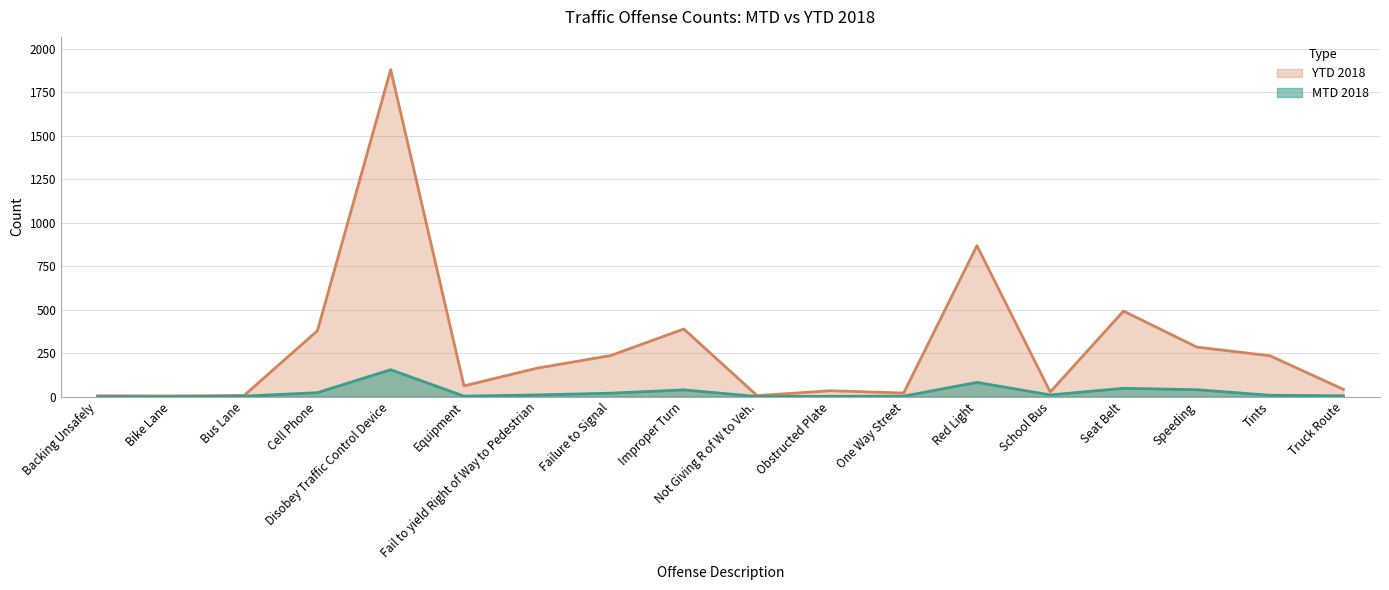

Reading left to right, extract all data points from this chart.

MTD 2018: Backing Unsafely=0	Bike Lane=0	Bus Lane=3	Cell Phone=23	Disobey Traffic Control Device=155	Equipment=3	Fail to yield Right of Way to Pedestrian=10	Failure to Signal=20	Improper Turn=39	Not Giving R of W to Veh.=1	Obstructed Plate=2	One Way Street=3	Red Light=82	School Bus=10	Seat Belt=48	Speeding=40	Tints=8	Truck Route=5
YTD 2018: Backing Unsafely=5	Bike Lane=4	Bus Lane=7	Cell Phone=379	Disobey Traffic Control Device=1880	Equipment=62	Fail to yield Right of Way to Pedestrian=164	Failure to Signal=236	Improper Turn=389	Not Giving R of W to Veh.=6	Obstructed Plate=34	One Way Street=21	Red Light=868	School Bus=27	Seat Belt=492	Speeding=285	Tints=235	Truck Route=42